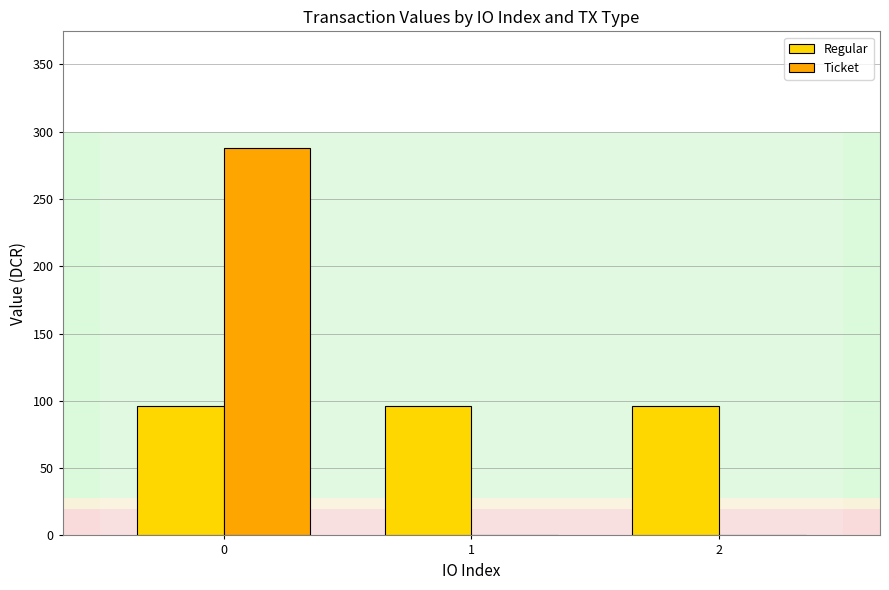

Reading left to right, transcribe all the data shown in this chart.

Regular: 0=96.0	1=96.0	2=96.0
Ticket: 0=288.1	1=0.0	2=0.0